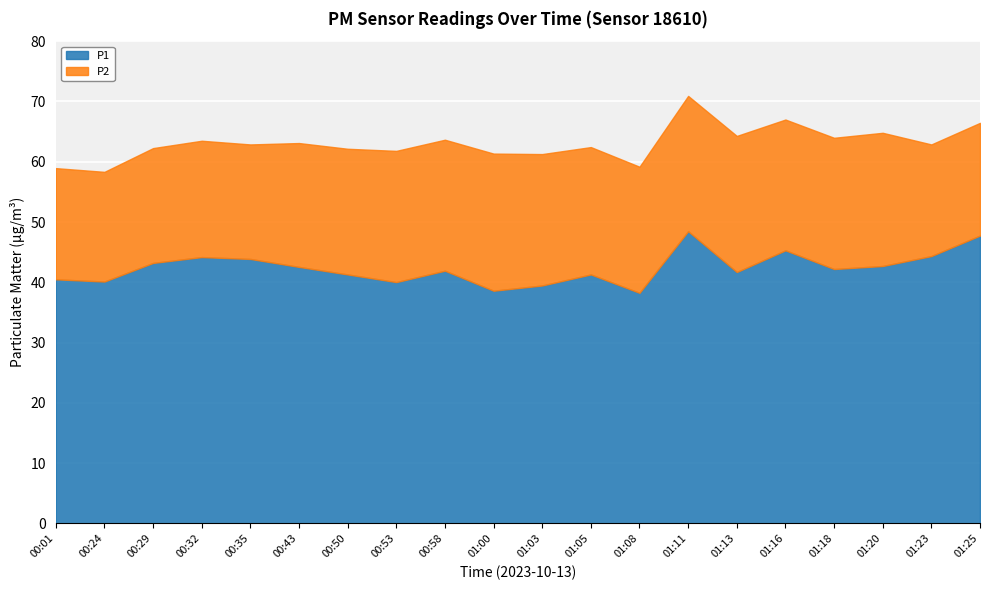

Is it true that P1 equals 40.5 at 00:01?

True